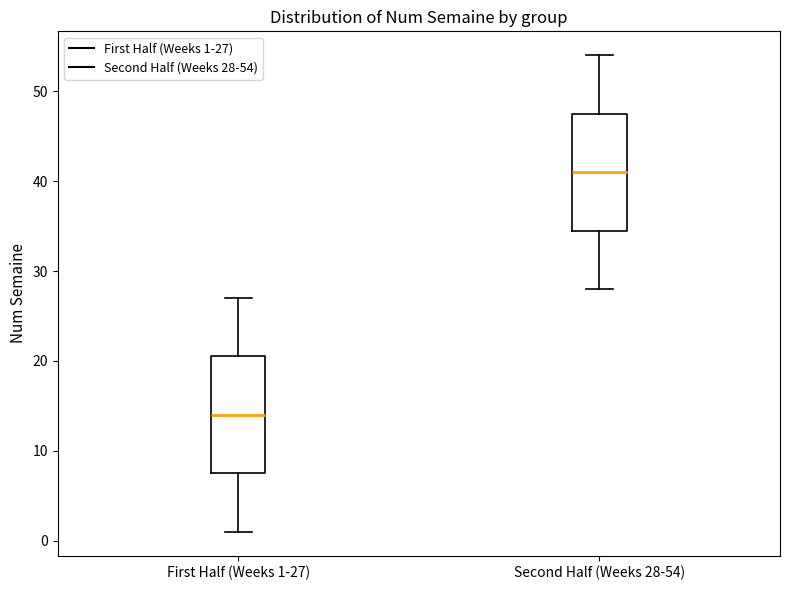

Reading left to right, transcribe this box plot: for each box, give where its median line is, the range the box spans, and where its two whiskers end, as read against the y-axis. The values are not printed on the chart, so give them approximately, as read against the axis.

First Half (Weeks 1-27): median 14, box 8 to 21, whiskers 1 to 27
Second Half (Weeks 28-54): median 41, box 35 to 48, whiskers 28 to 54